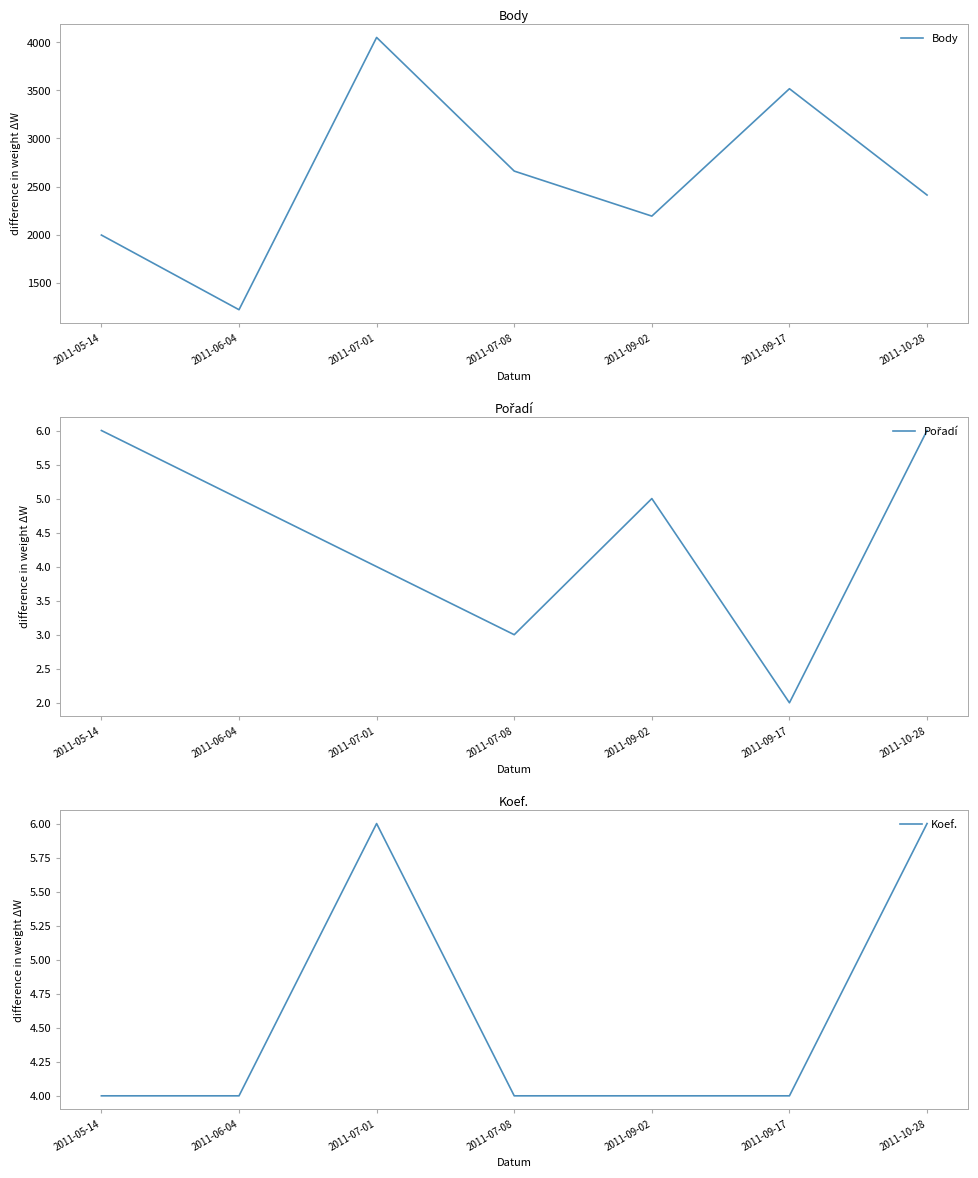

Reading left to right, what are all the values shown in this chart?

Body: 1996	1220	4050	2661	2193	3517	2412
Pořadí: 6	5	4	3	5	2	6
Koef.: 4	4	6	4	4	4	6